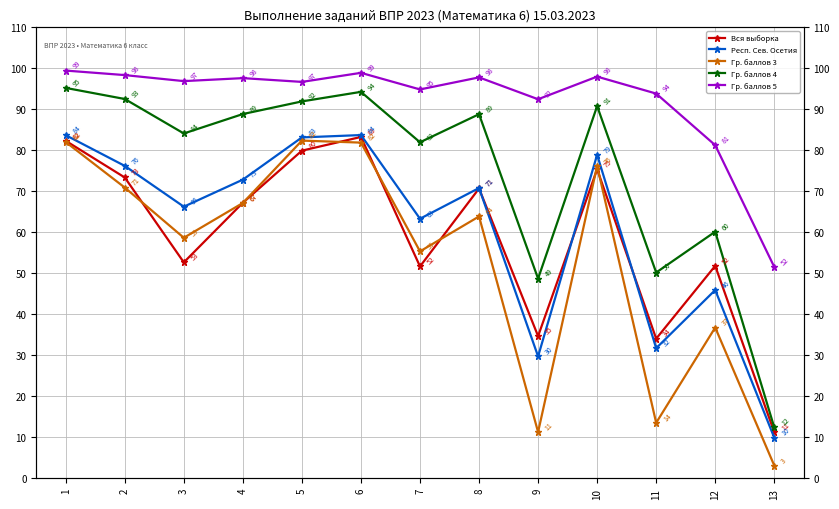

What is the maximum value for Гр. баллов 4?

95.2